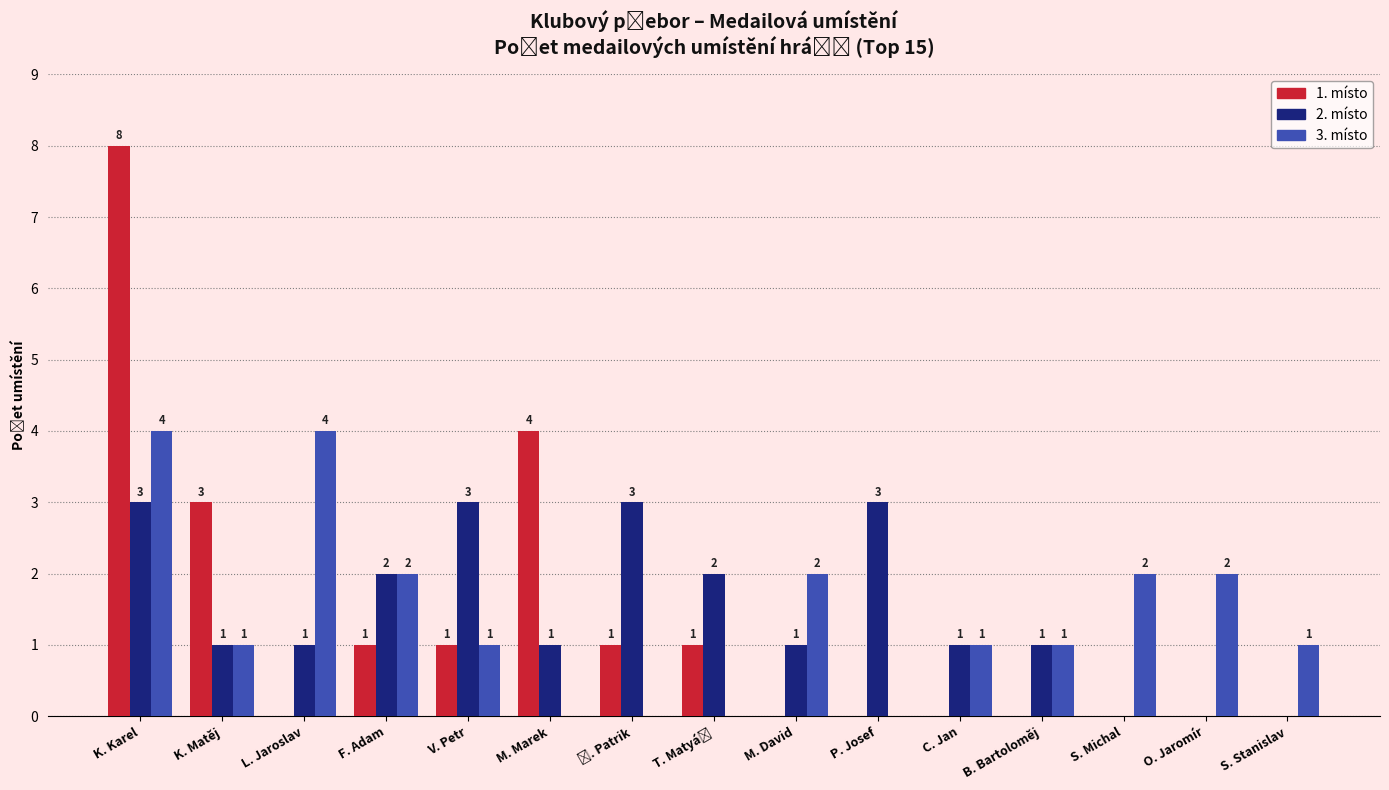

What is the sum of all 1. místo values?

20